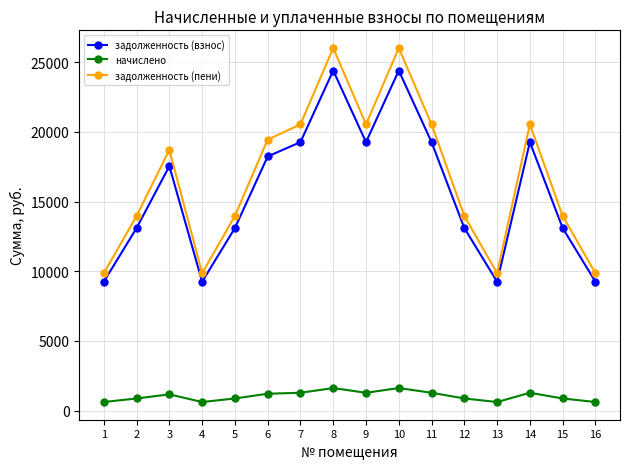

What are all the series names shown in the legend?

задолженность (взнос), начислено, задолженность (пени)